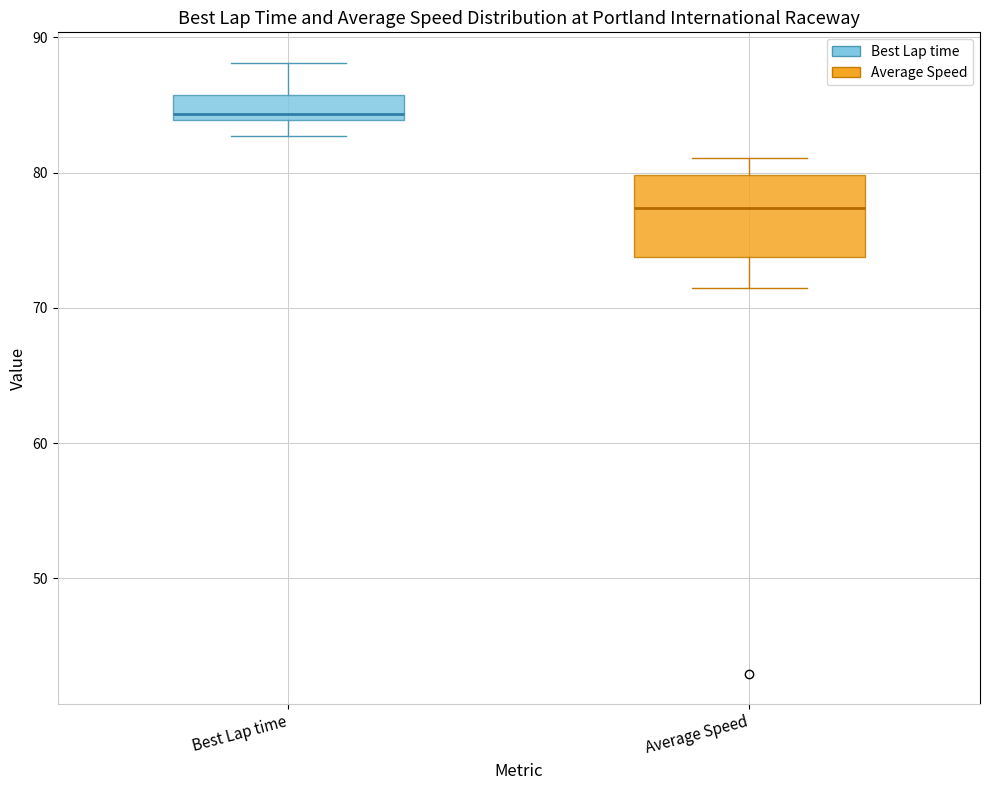

Which box's median line is the lowest?

Average Speed